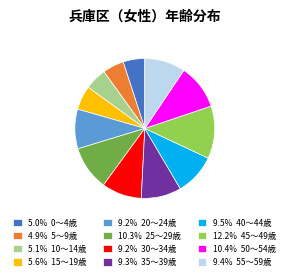

Count the number of slices in the pie.

12